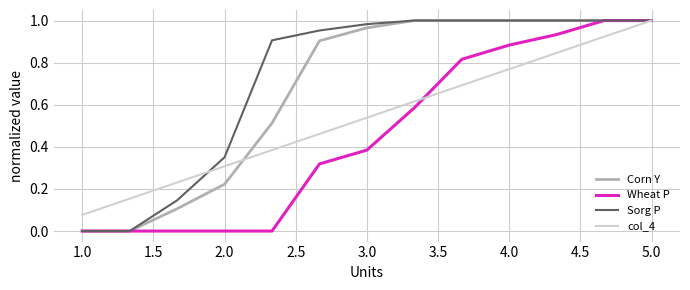

Rank the series by their average value, from lowest to highest.

Wheat P, col_4, Corn Y, Sorg P